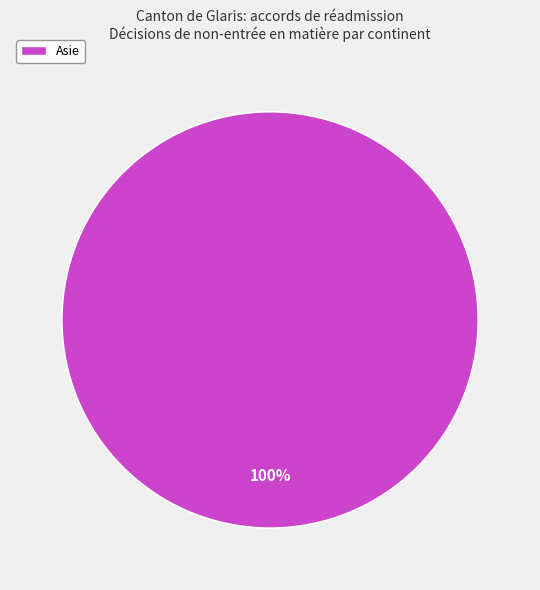

The Asie slice represents 100% of the pie. True or false?

True